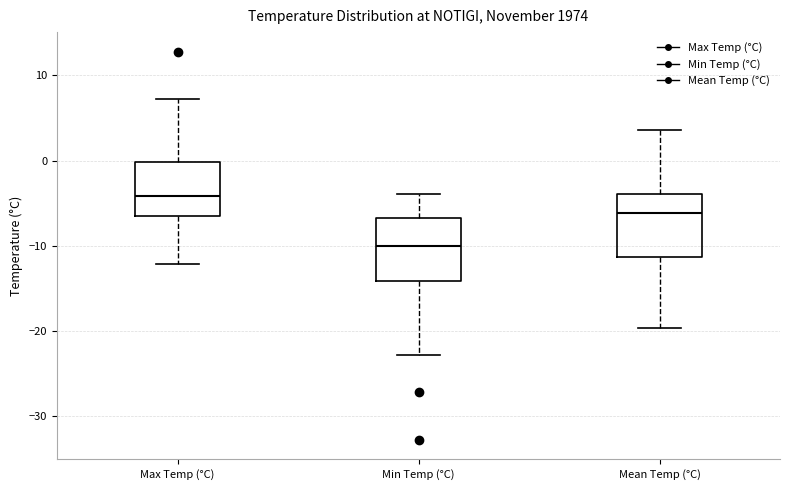

Reading left to right, transcribe this box plot: for each box, give where its median line is, the range the box spans, and where its two whiskers end, as read against the y-axis. The values are not printed on the chart, so give them approximately, as read against the axis.

Max Temp (°C): median -4, box -7 to 0, whiskers -12 to 7
Min Temp (°C): median -10, box -14 to -7, whiskers -23 to -4
Mean Temp (°C): median -6, box -11 to -4, whiskers -20 to 4